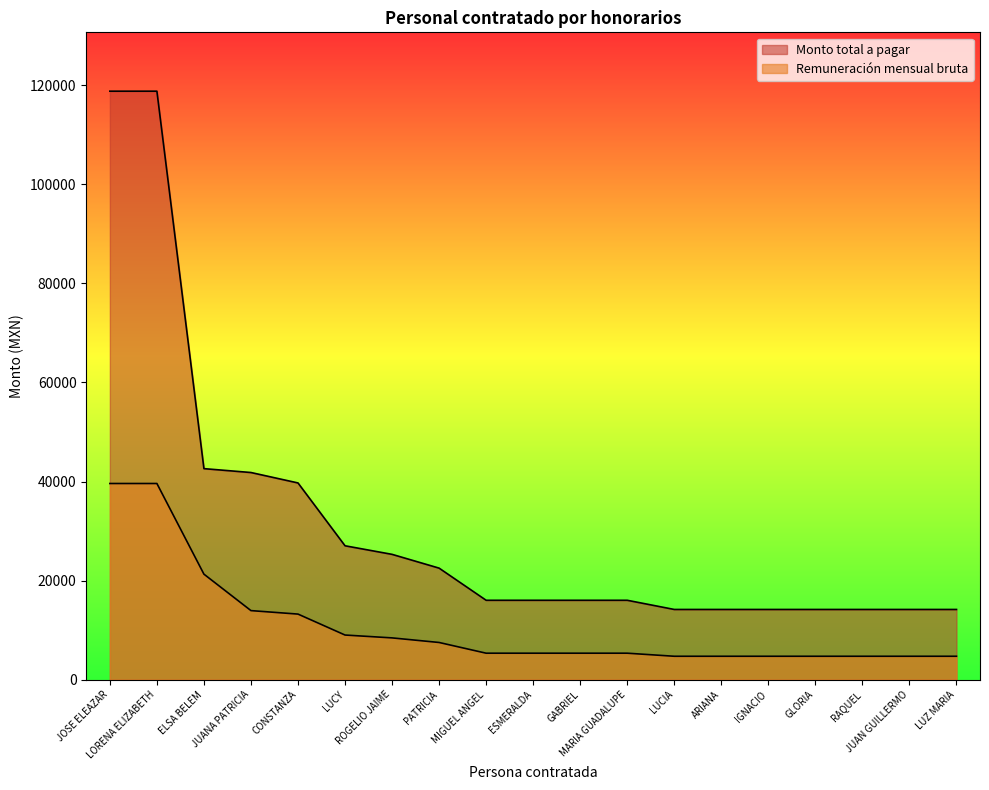

At which label does Monto total a pagar reach its peak?

LORENA ELIZABETH